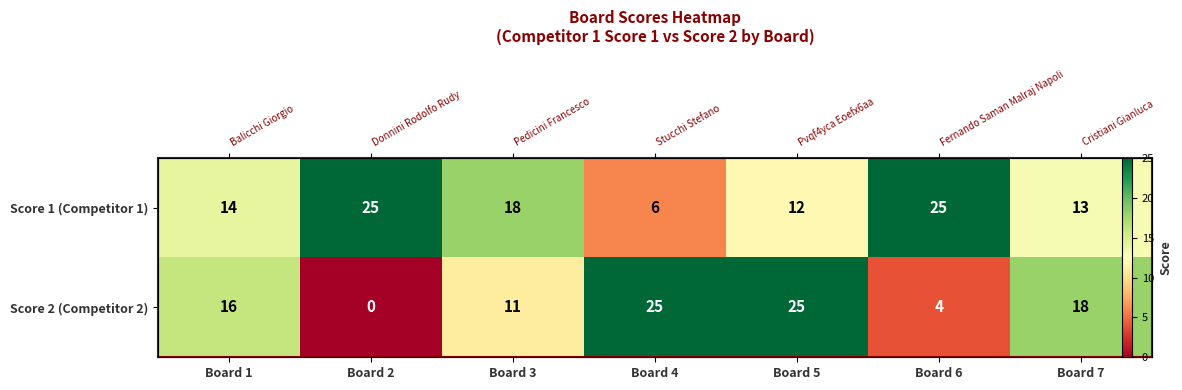

Rank the categories by Score 1 (Competitor 1) value from highest to lowest.

Board 2, Board 6, Board 3, Board 1, Board 7, Board 5, Board 4